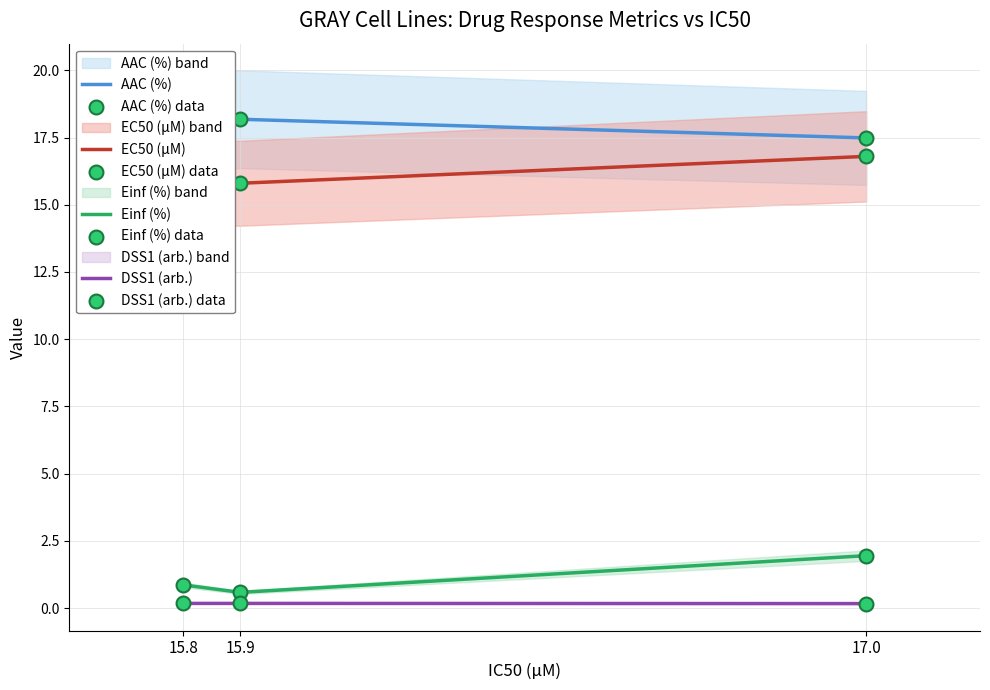

Is the value of AAC (%) at 15.9 greater than the value of Einf (%) at 17.0?

Yes